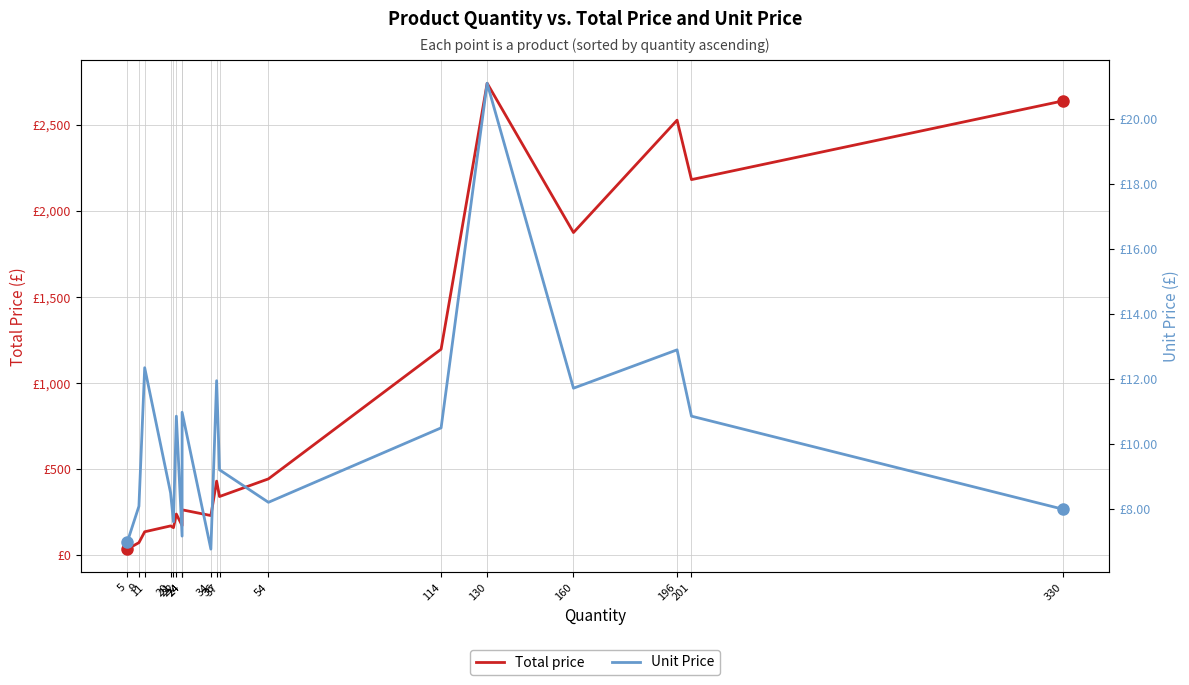

Reading left to right, list all the values displayed in this chart.

Total price: 5=35.0	9=72.8	11=135.8	20=170.0	21=159.8	22=238.9	24=172.1	24=263.5	34=230.2	36=430.2	37=340.8	54=443.3	114=1197.0	130=2743.0	160=1875.2	196=2528.4	201=2182.9	330=2640.0
Unit Price: 5=7.0	9=8.1	11=12.3	20=8.5	21=7.6	22=10.9	24=7.2	24=11.0	34=6.8	36=11.9	37=9.2	54=8.2	114=10.5	130=21.1	160=11.7	196=12.9	201=10.9	330=8.0